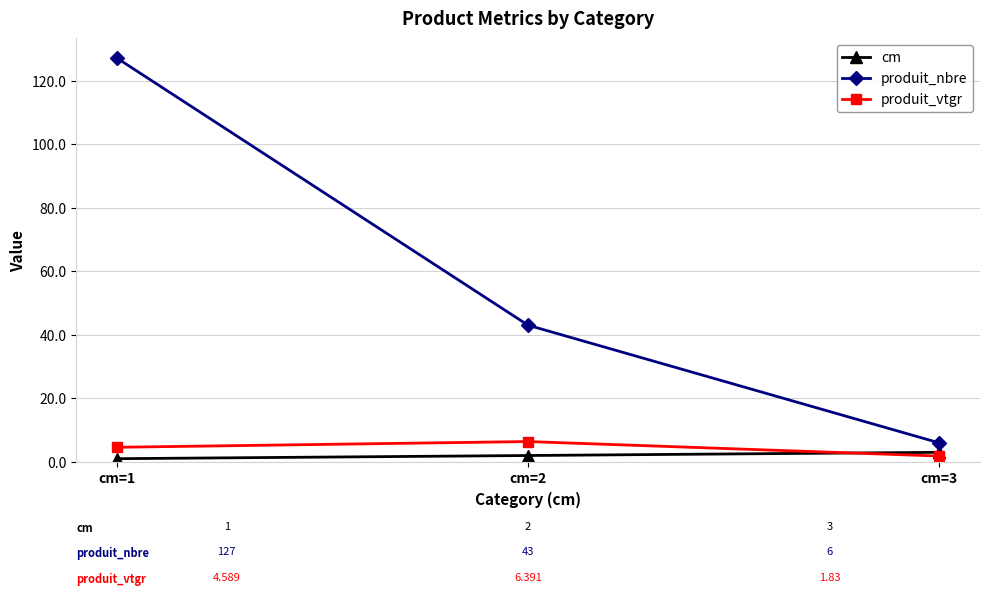

What is the value of the produit_nbre point at the 2nd from the left?

43.0